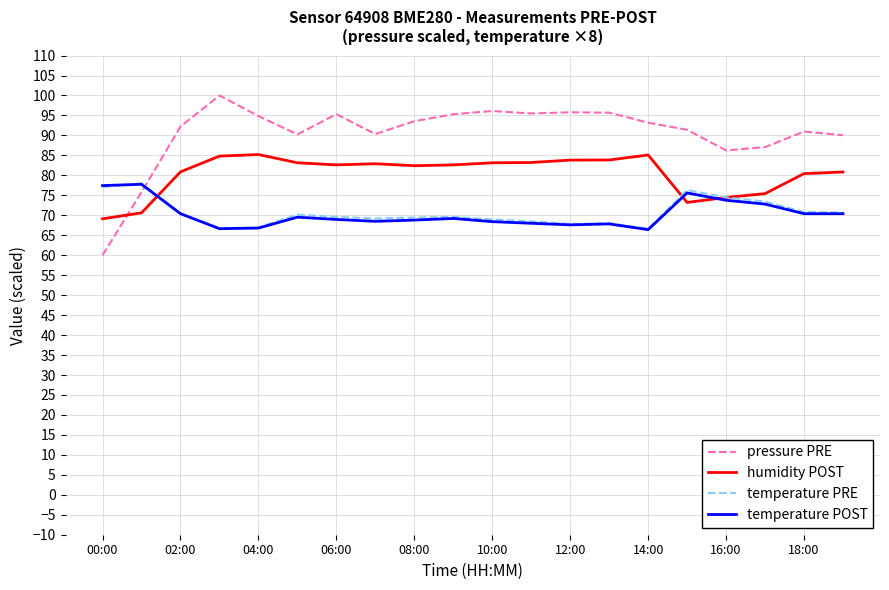

What are all the series names shown in the legend?

pressure PRE, humidity POST, temperature PRE, temperature POST